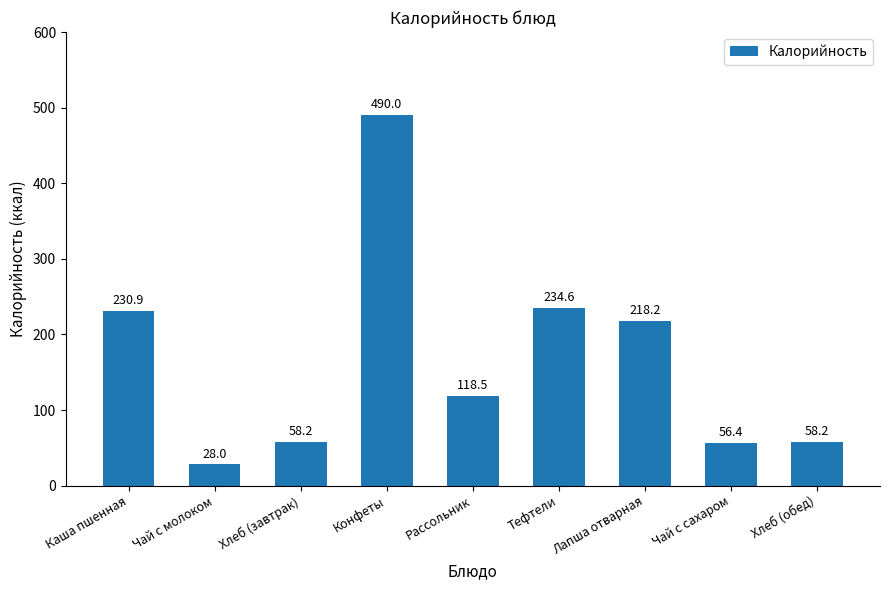

The chart shows a value of 104.6 at Лапша отварная. True or false?

False